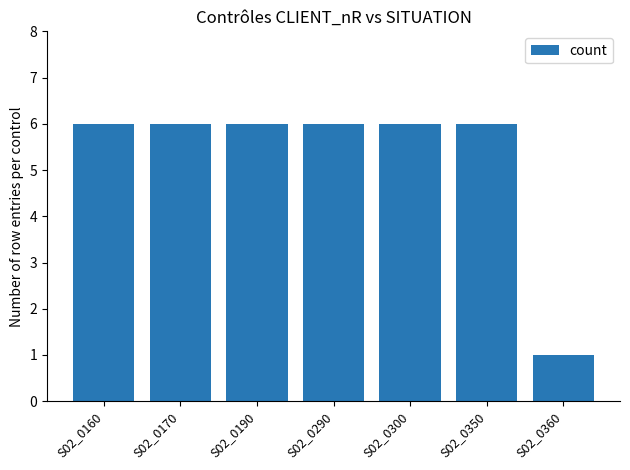

The chart shows a value of 6 at S02_0290. True or false?

True